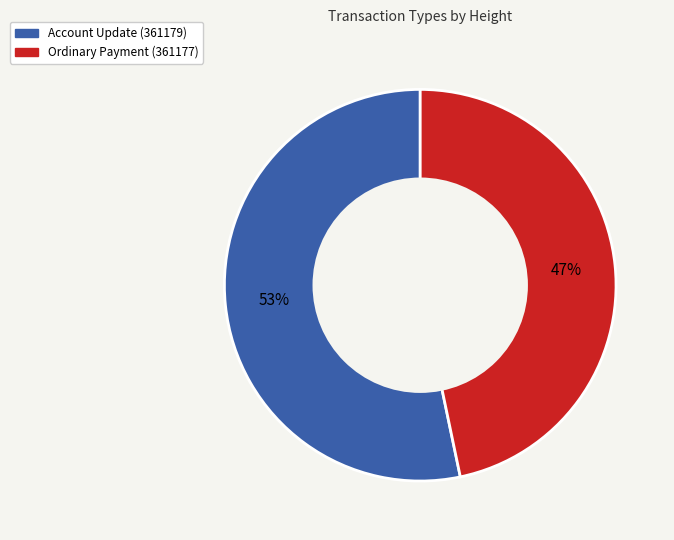

Which has a higher value, Account Update (361179) or Ordinary Payment (361177)?

Account Update (361179)